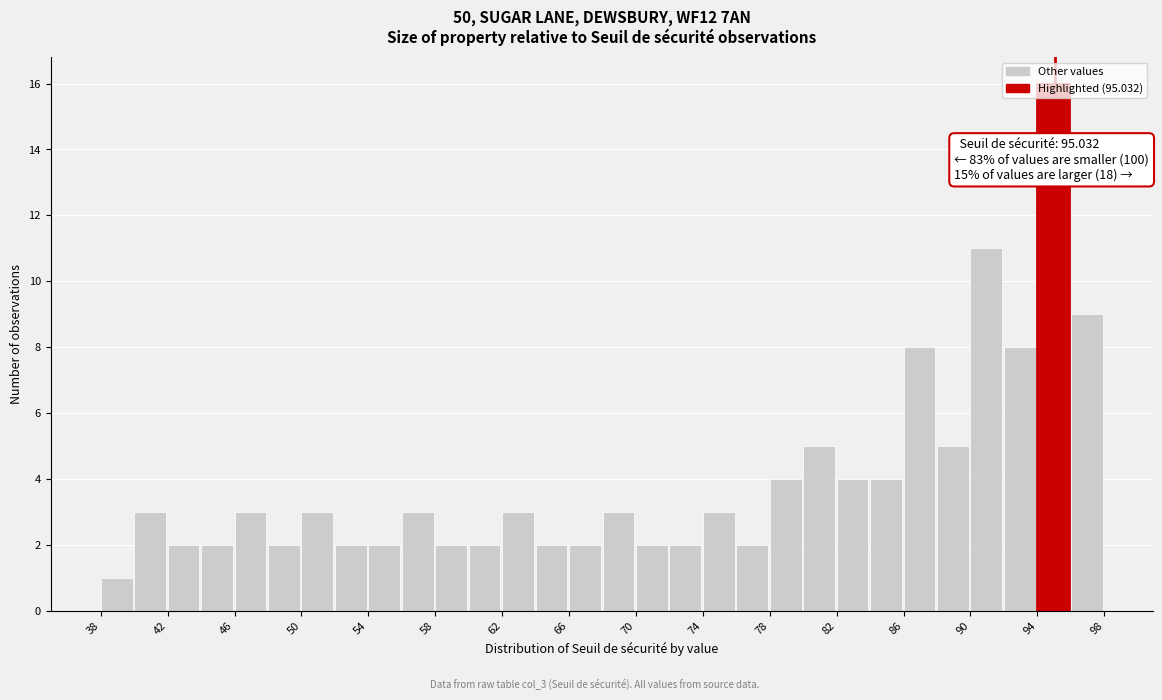

Which range on the x-axis has the tallest bar?

94 to 96